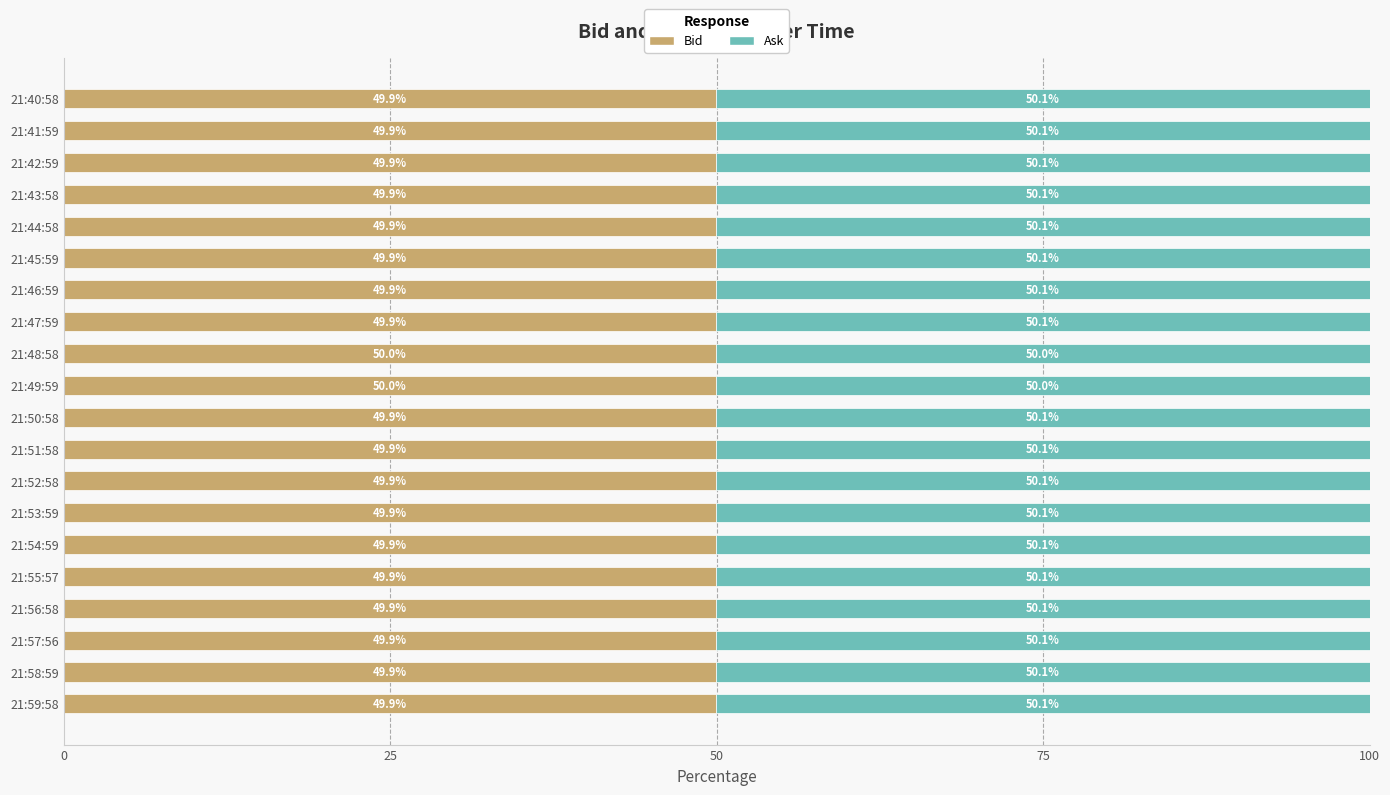

The value of Bid at 21:45:59 is 83.4. True or false?

False